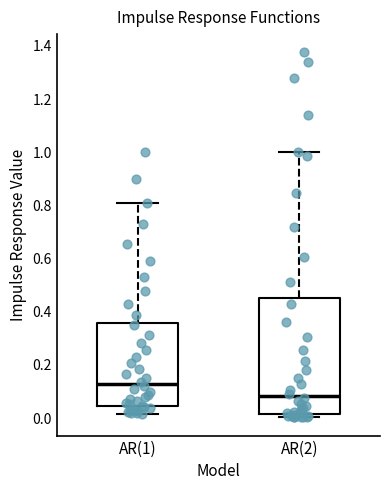

Where does the lower whisker of the box for AR(1) end on the y-axis? The values are not printed on the chart, so give them approximately, as read against the axis.

0.02